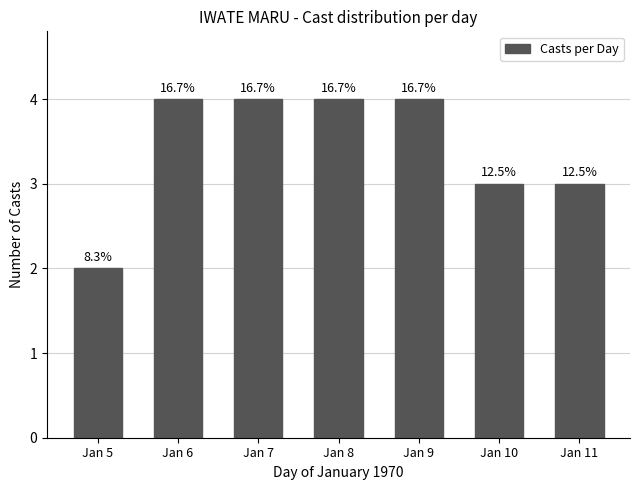

What is the sum of the values at Jan 7 and Jan 9?

8